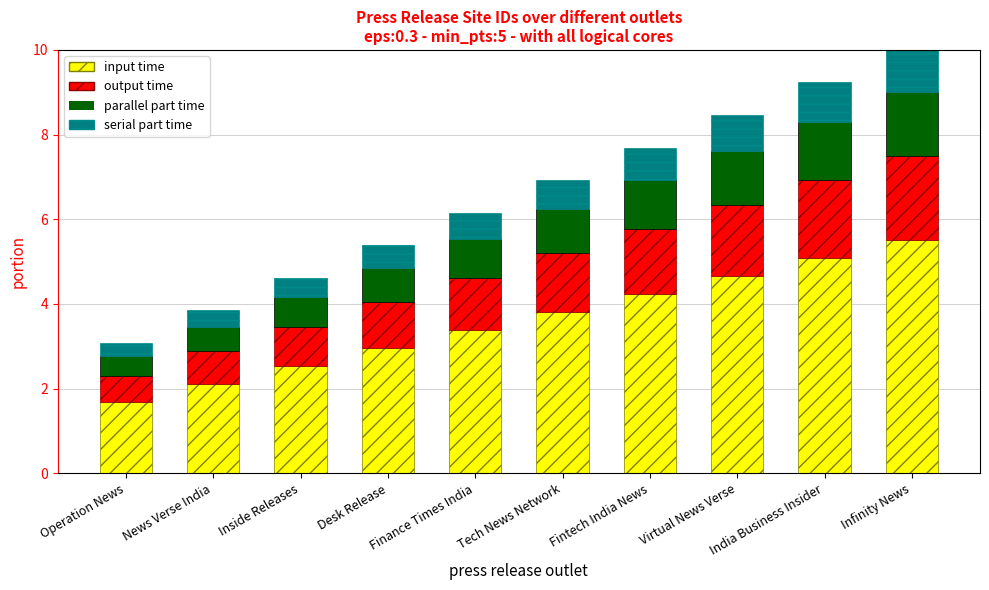

What are all the series names shown in the legend?

input time, output time, parallel part time, serial part time